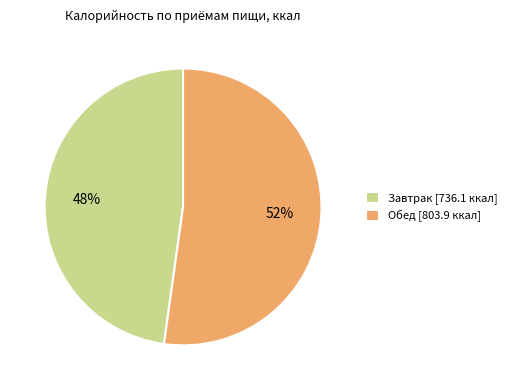

Which category has the smallest portion of the pie?

Завтрак